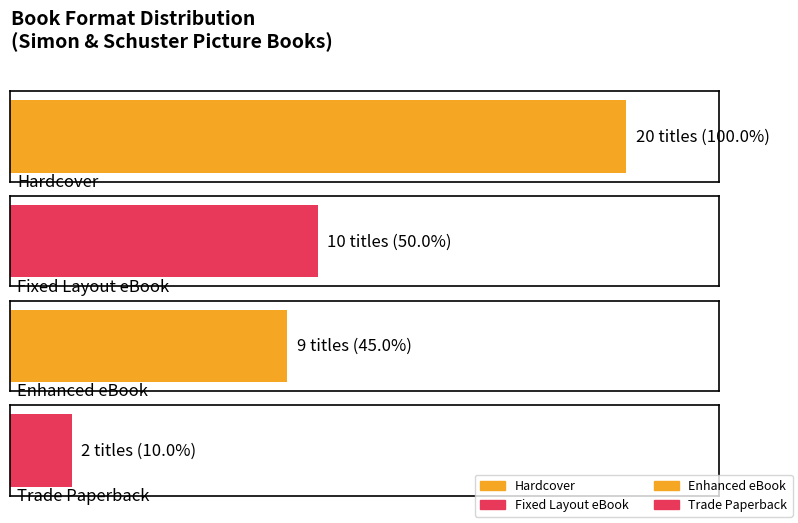

What is the difference between the maximum and minimum values?

18